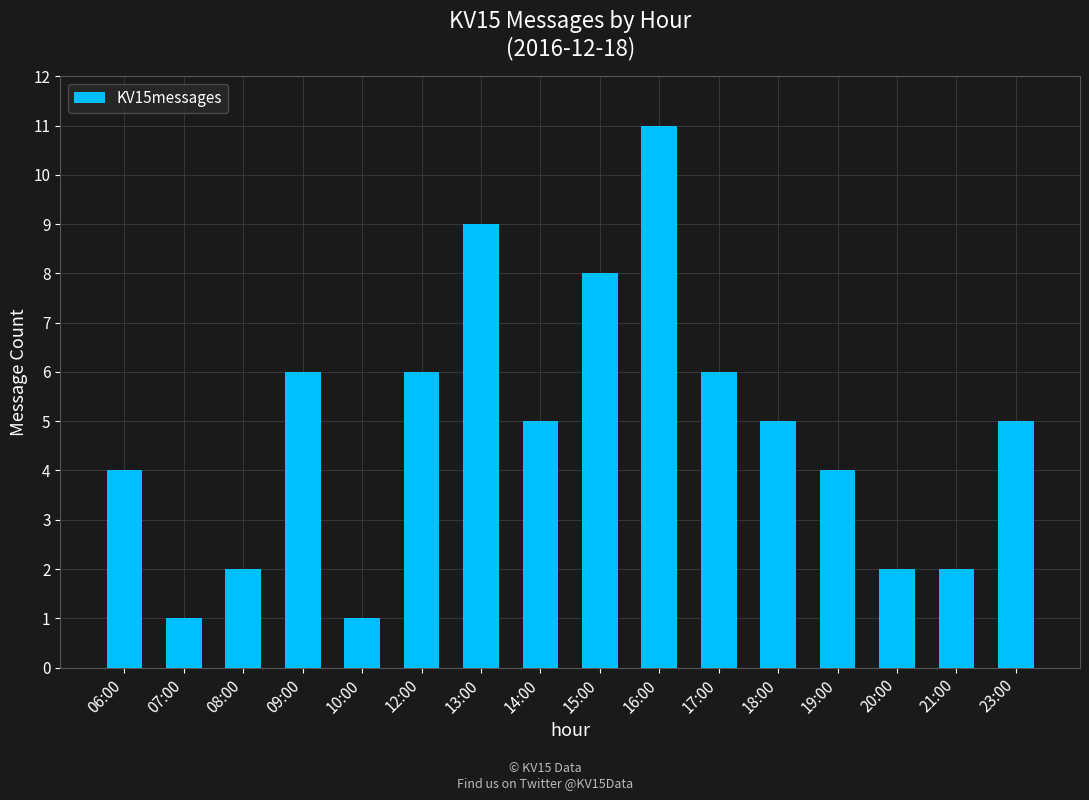

At which category does the chart reach its peak across all series?

16:00